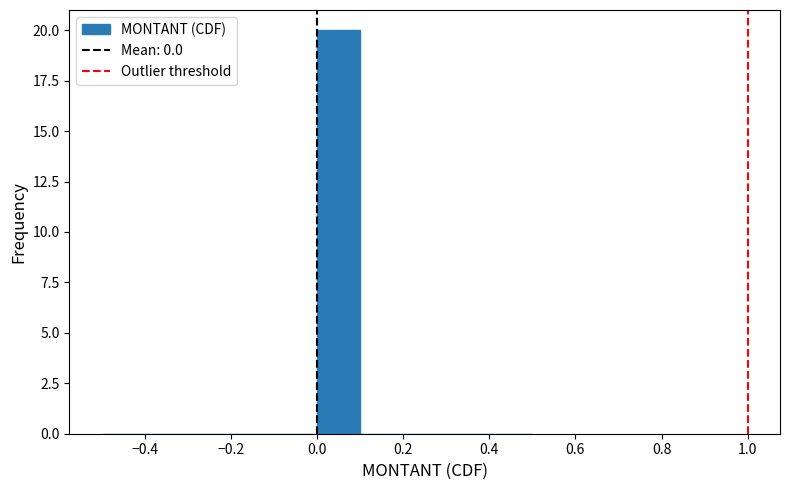

Over which range of the x-axis is the bar tallest?

0.0 to 0.1